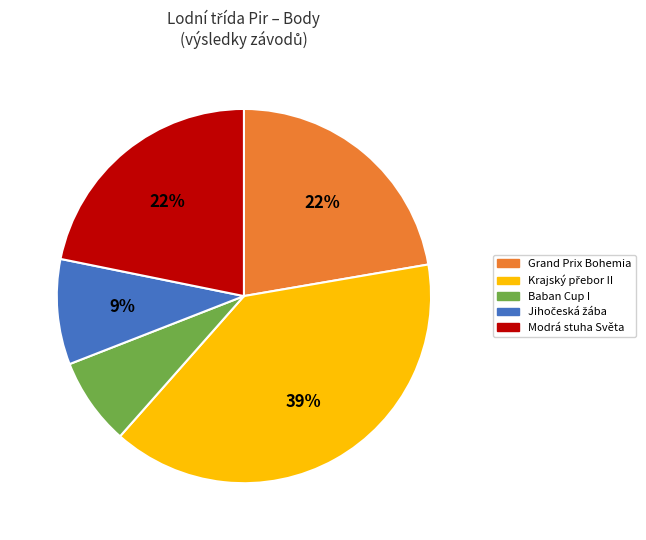

To the nearest percent, what is the average slice percentage?

20%